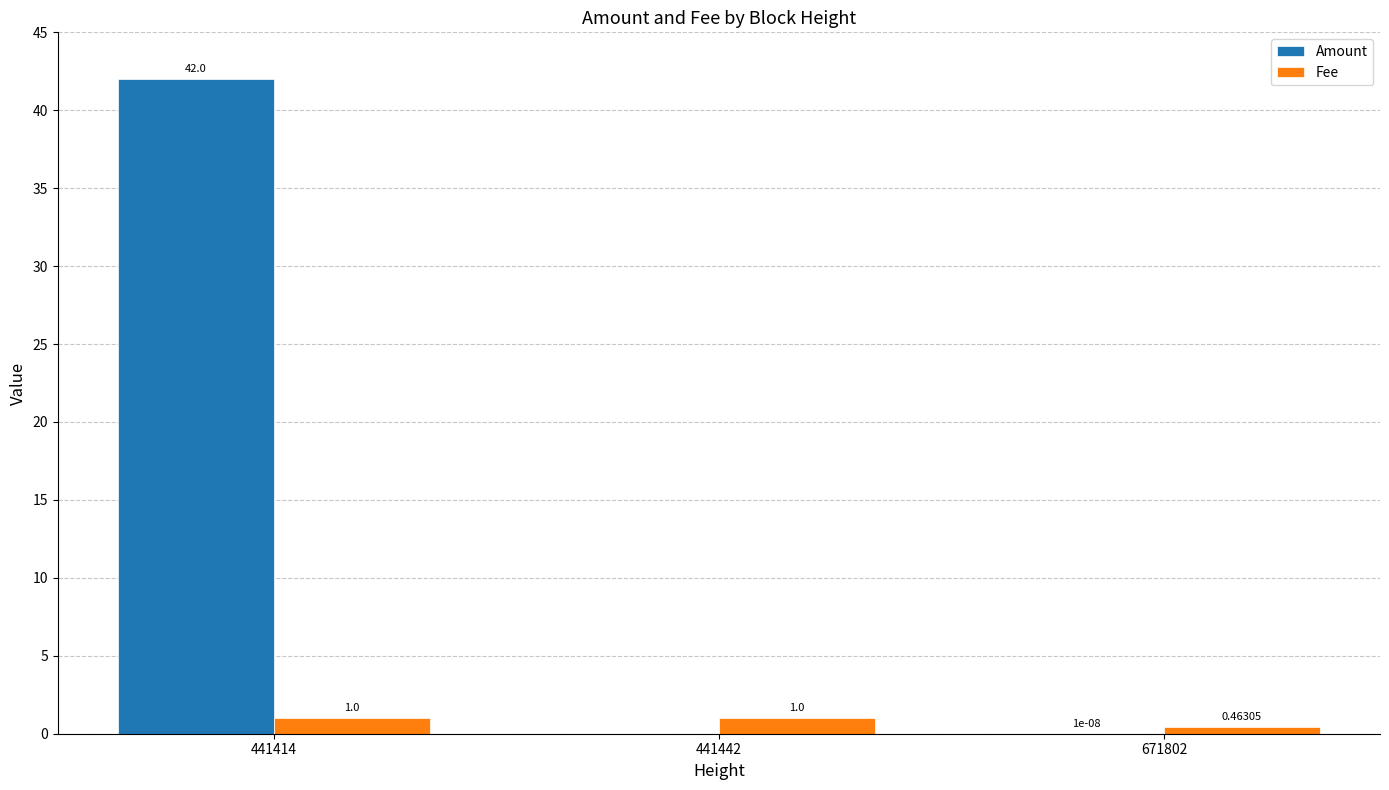

Count the number of data series in this chart.

2